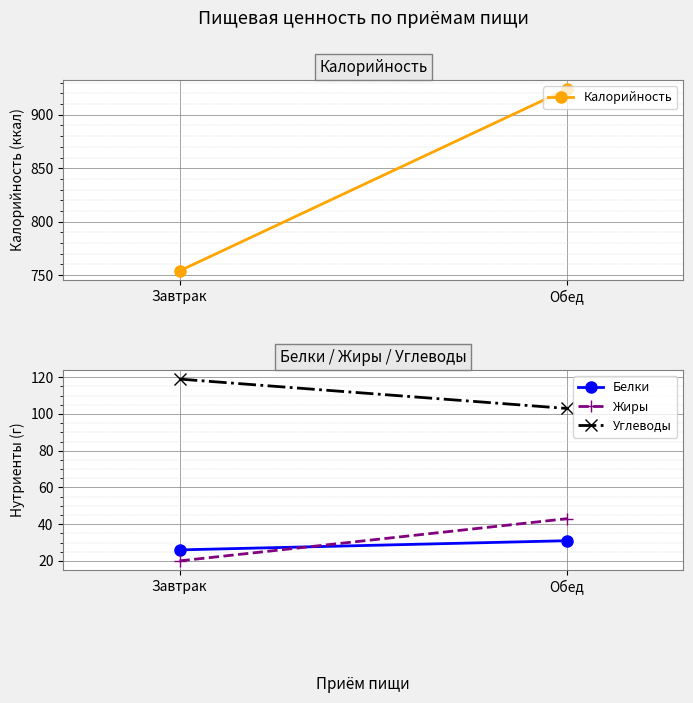

What is the greatest value displayed?

924